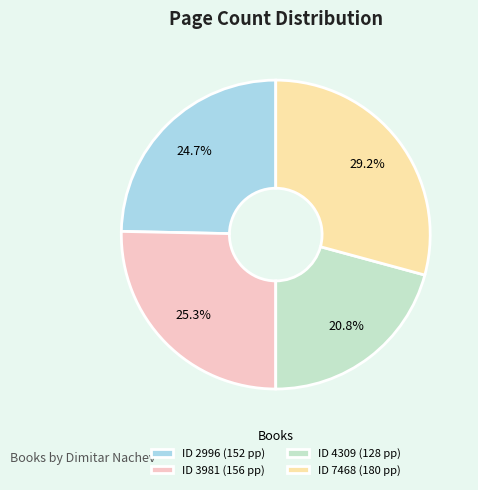

Which slice is the largest?

ID 7468 (180 pp)